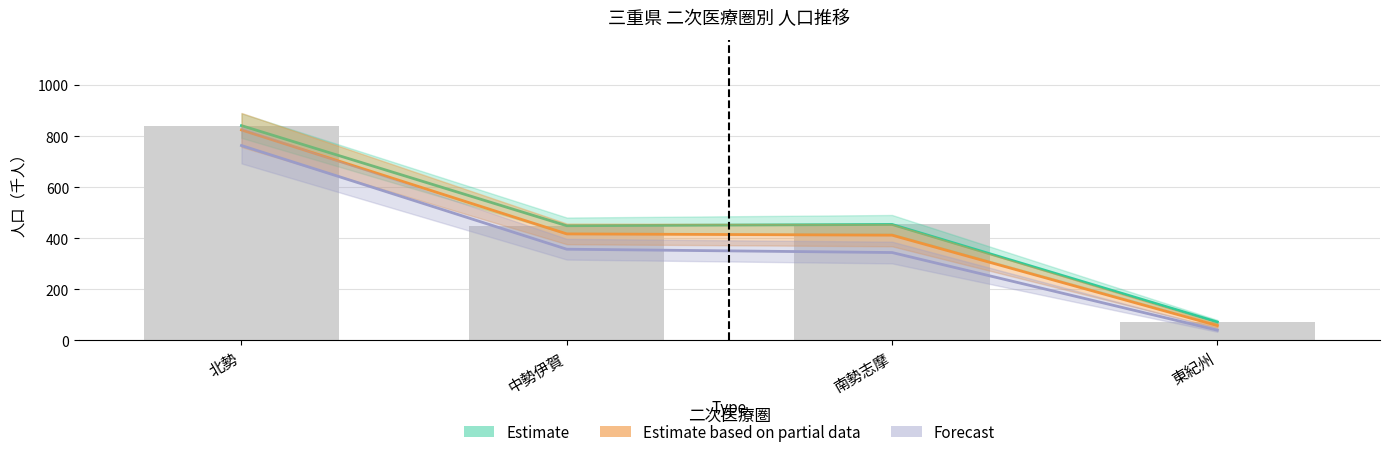

What is the ratio of the value at 南勢志摩 to the value at 北勢?

0.5